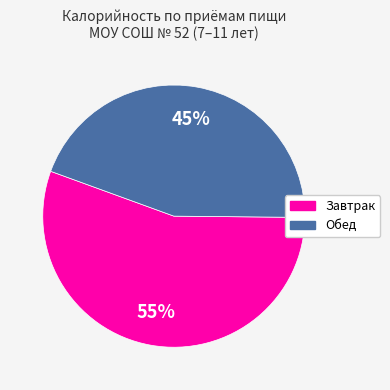

Do Завтрак and Обед together represent more than half of the pie?

Yes